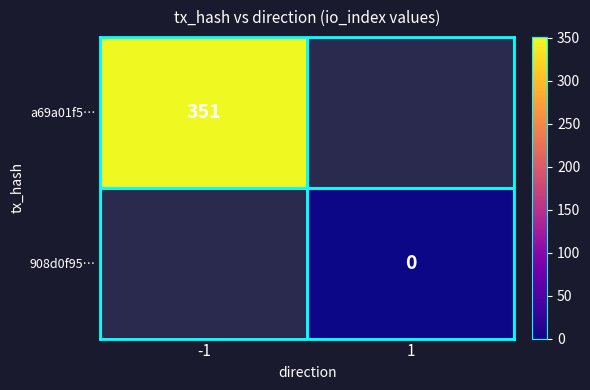

Is it true that a69a01f5… equals 351 at -1?

True